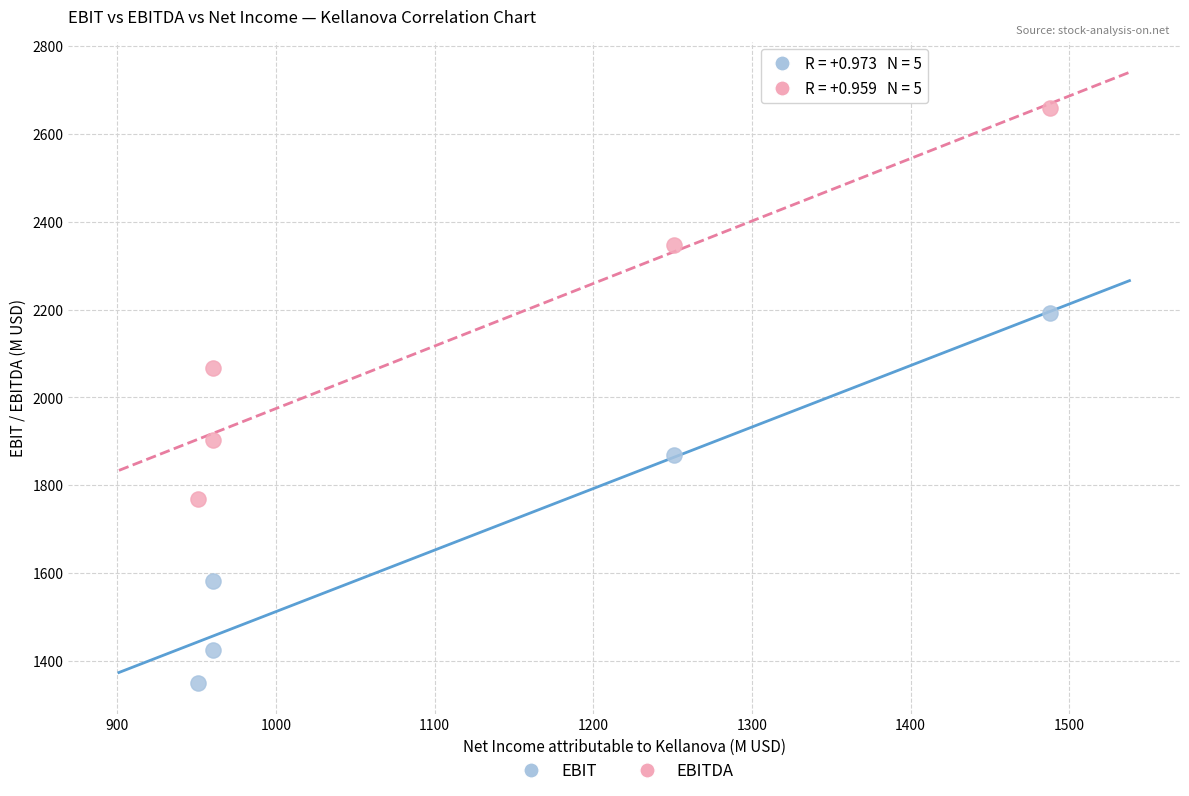

Which series has the widest spread of Y values?

EBITDA